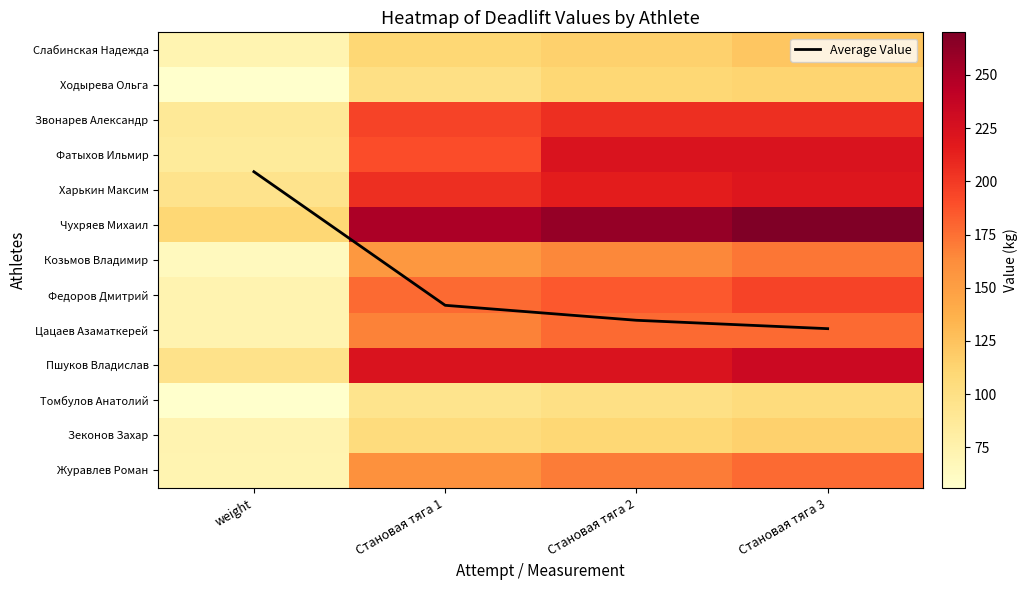

What is the difference between the Average Value values at Становая тяга 2 and Становая тяга 1?

0.4